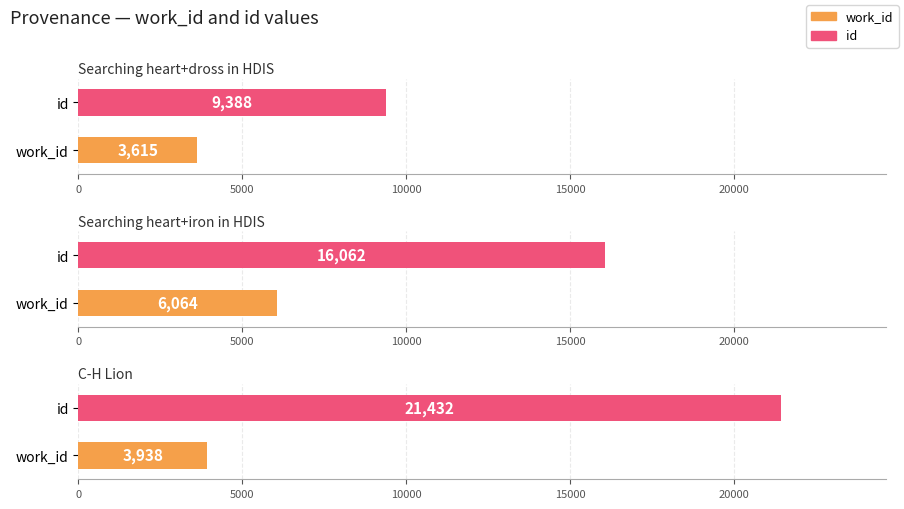

Is the value of id at C-H Lion greater than the value of work_id at C-H Lion?

Yes